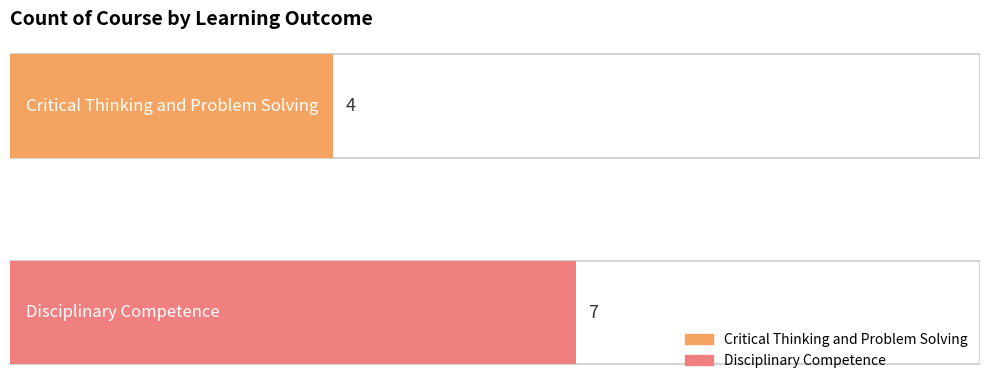

Reading left to right, transcribe all the data shown in this chart.

4	7